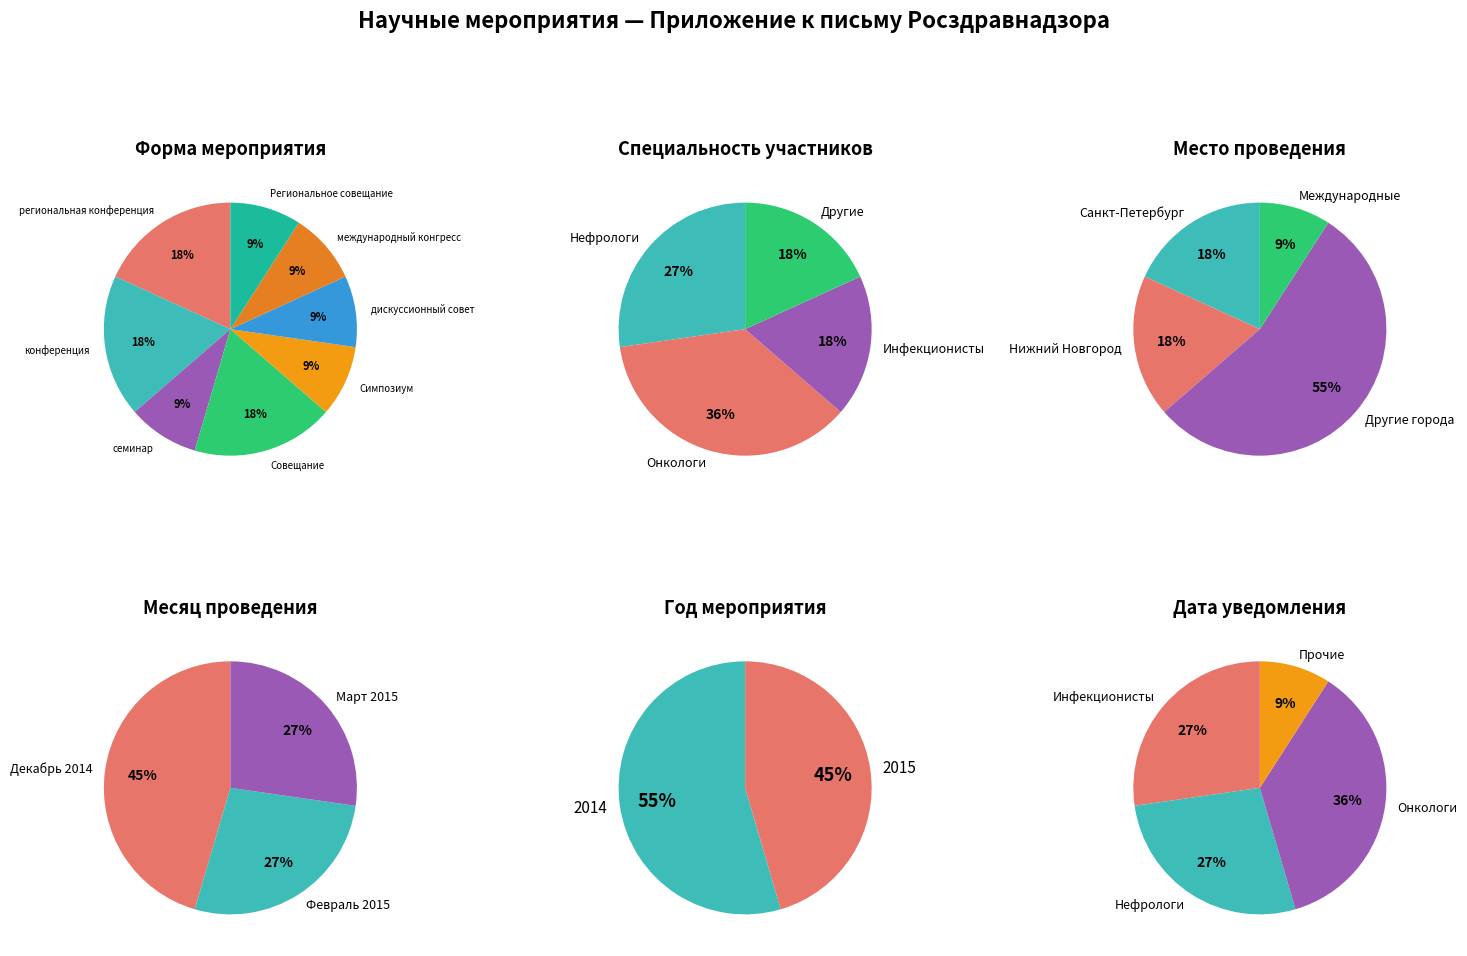

The международный конгресс slice represents 9% of the pie. True or false?

True